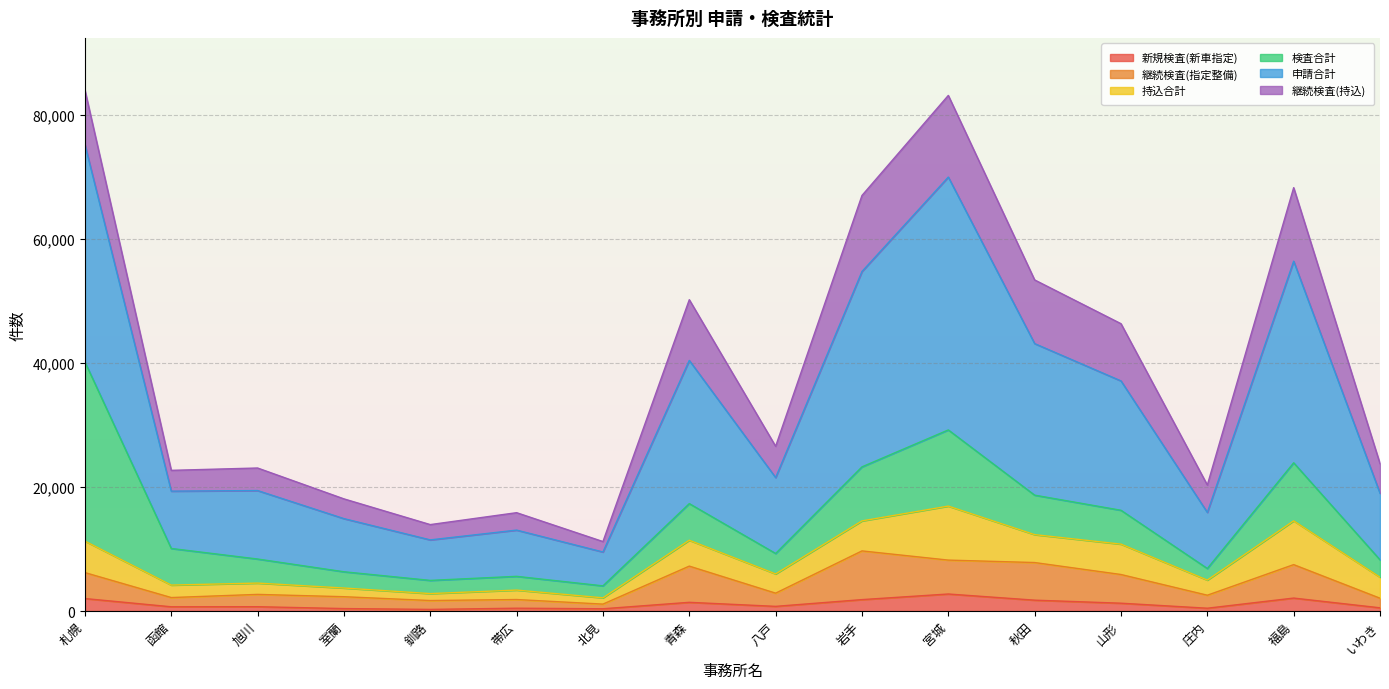

Which category has the lowest value across all series?

釧路